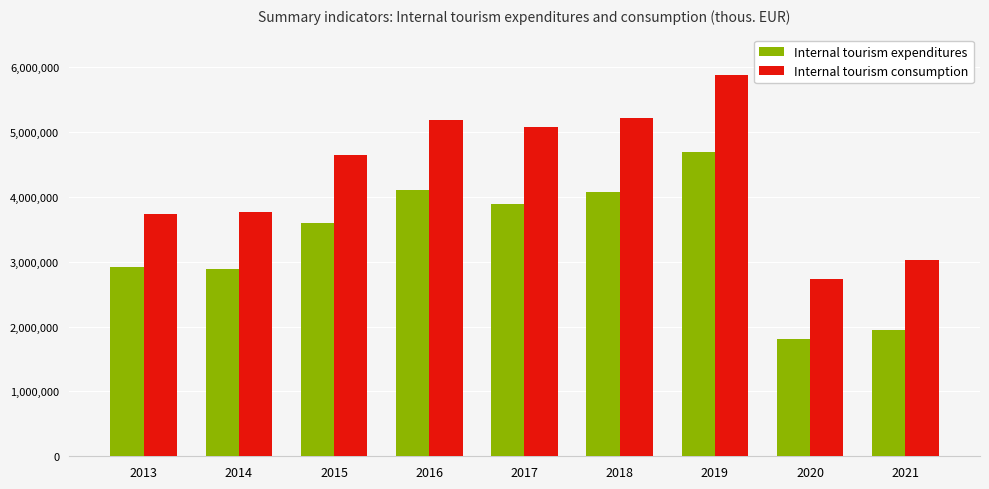

Read the Internal tourism consumption value at 2018.

5219711